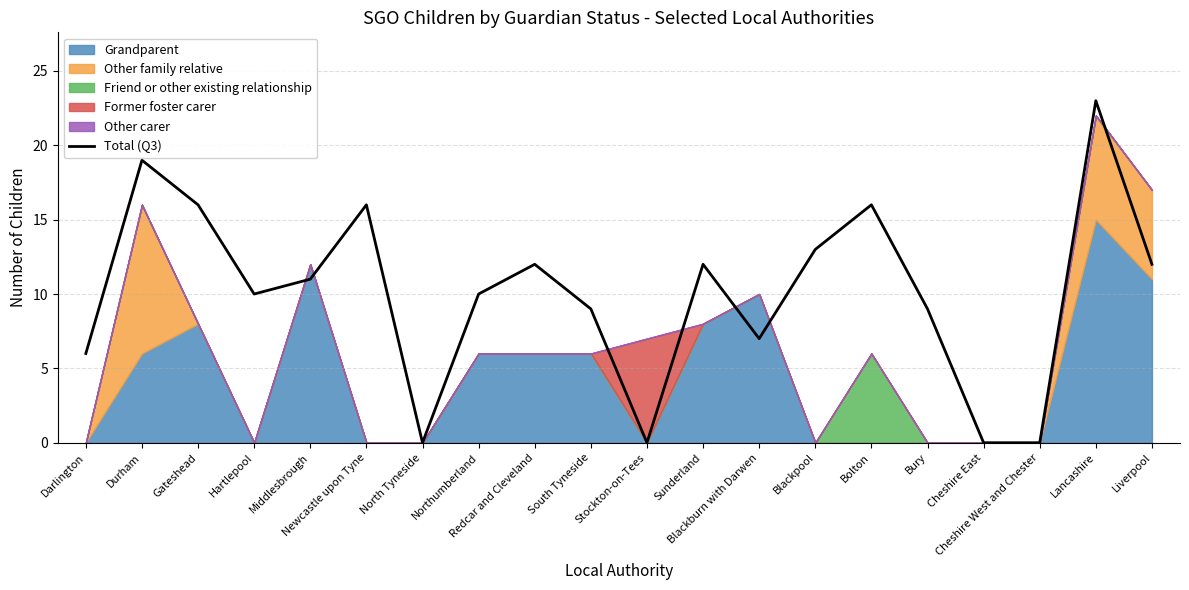

True or false: the data shows 5 at Redcar and Cleveland.

False